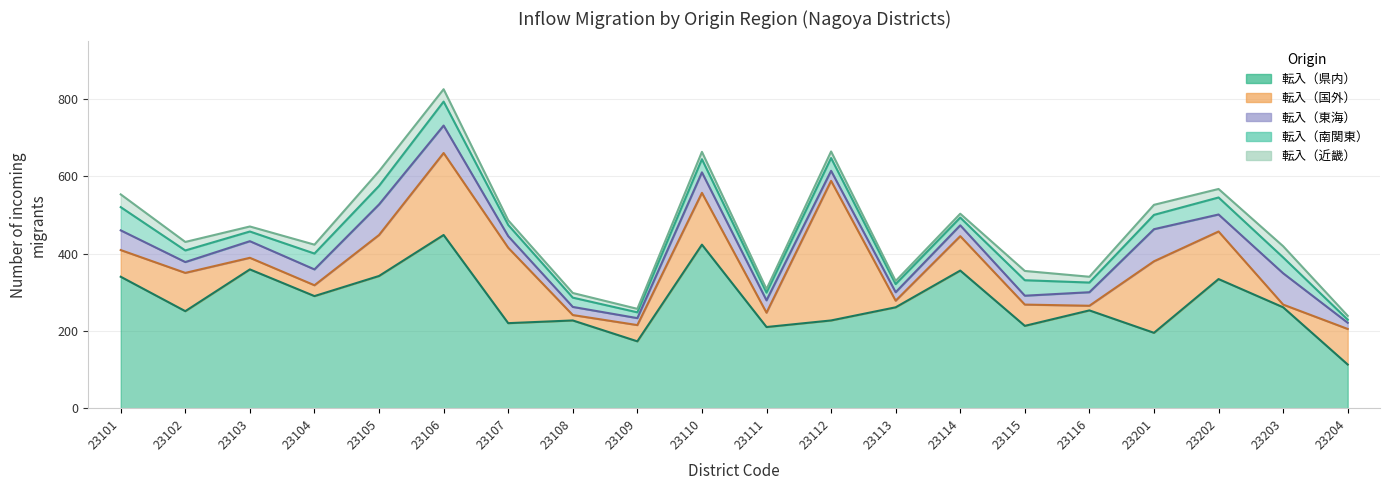

True or false: 転入（南関東） and 転入（県内） intersect in this chart.

False